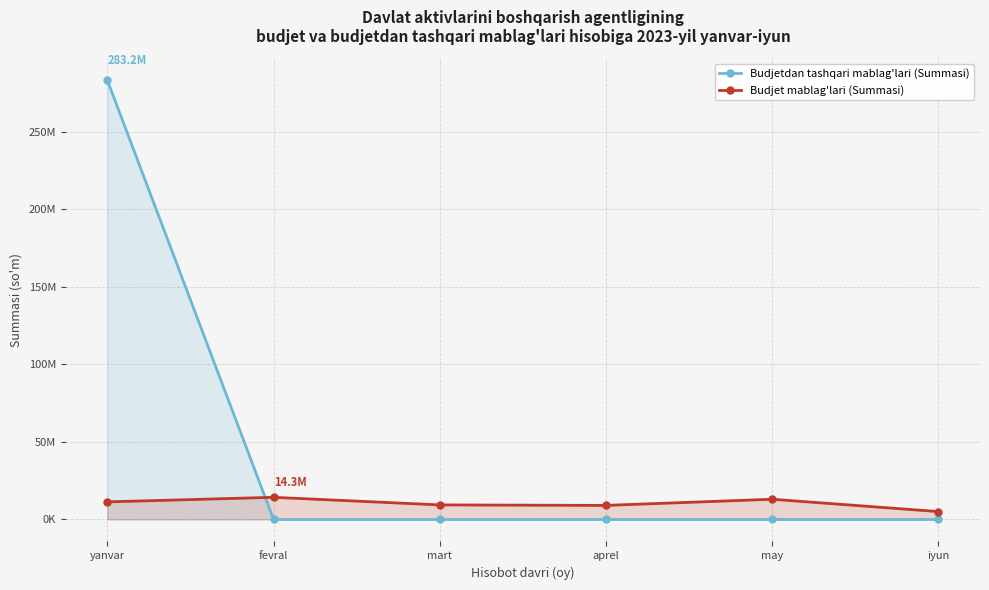

True or false: Budjet mablag'lari (Summasi) and Budjetdan tashqari mablag'lari (Summasi) cross at least once.

True